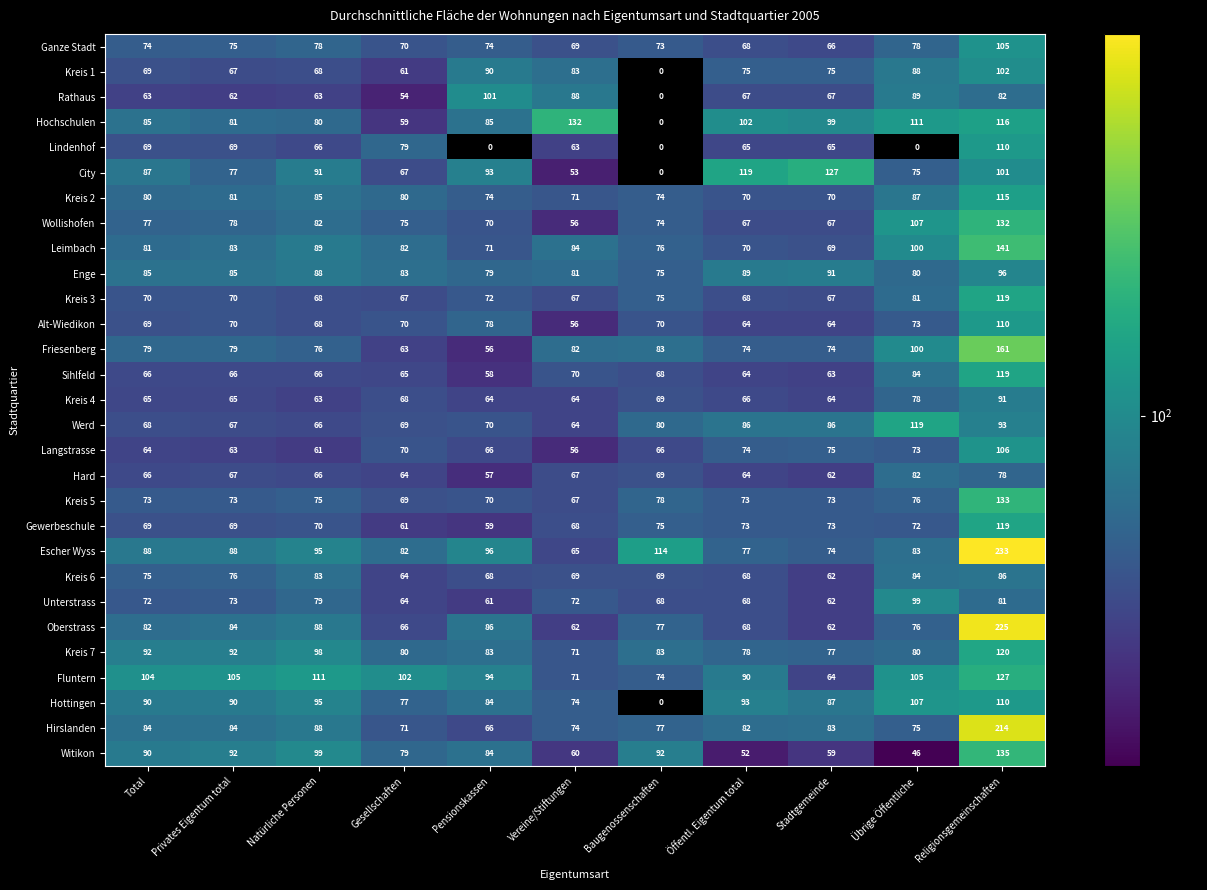

Which label corresponds to the smallest value in the chart?

Übrige Öffentliche